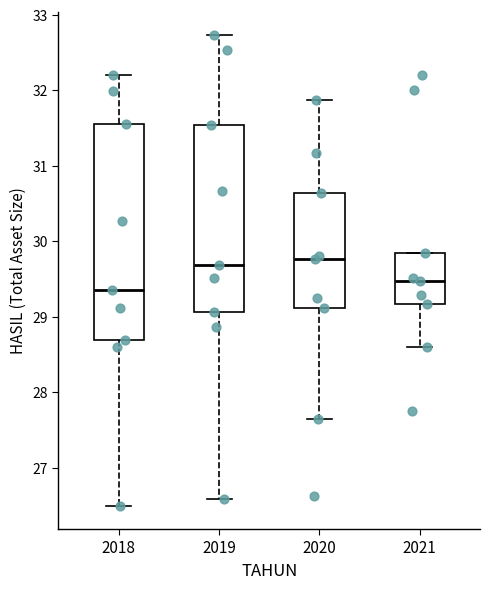

Which box is the tallest, from its lower edge to its upper edge?

2018